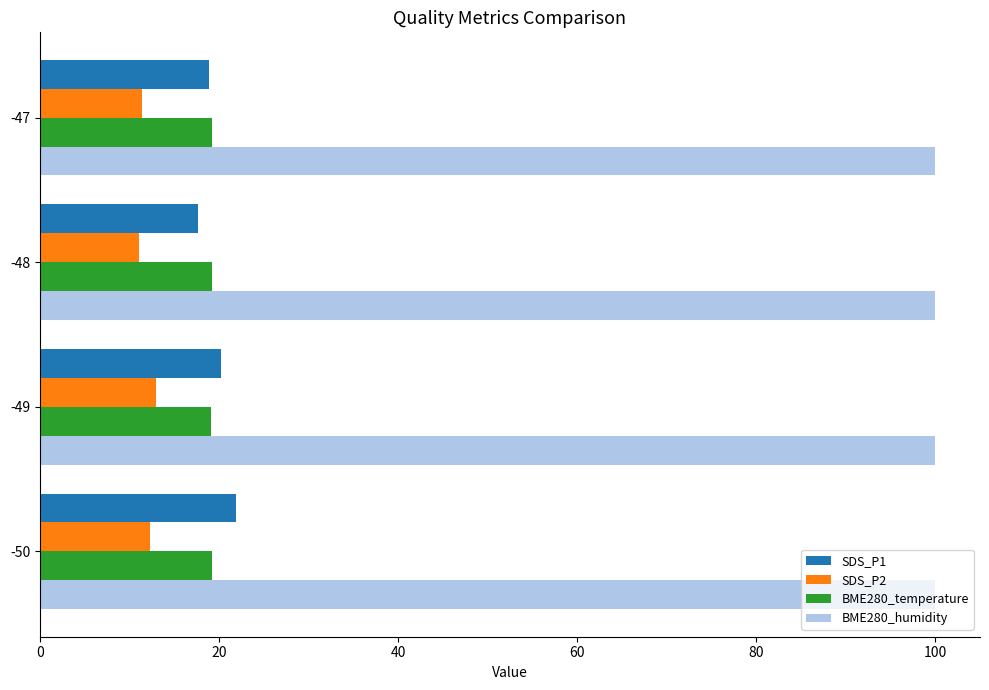

What is the average value of the SDS_P2 series?

11.9